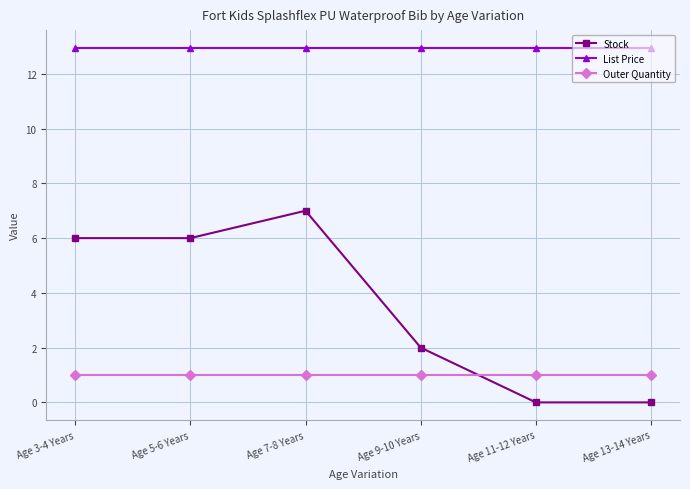

Count the number of categories in the chart.

6